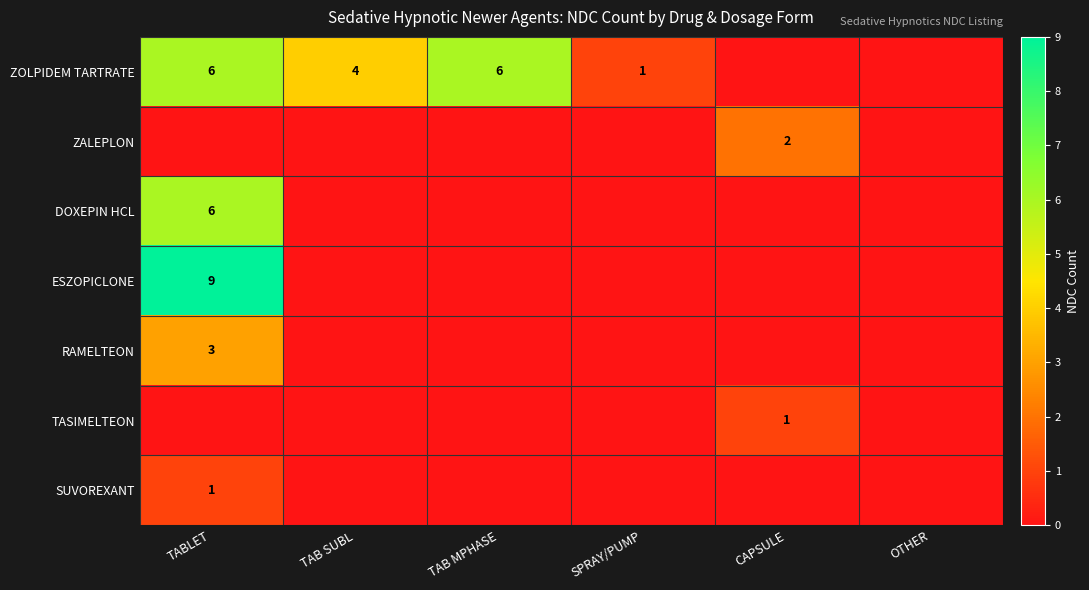

What is the difference between the highest and lowest values at TABLET?

9